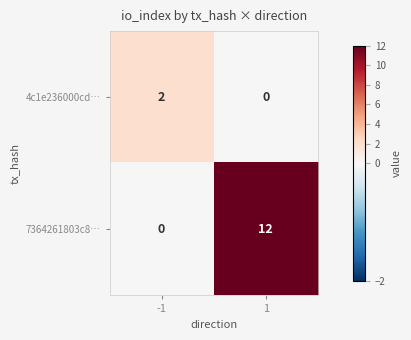

Reading left to right, extract all data points from this chart.

4c1e236000cd…: 2	0
7364261803c8…: 0	12